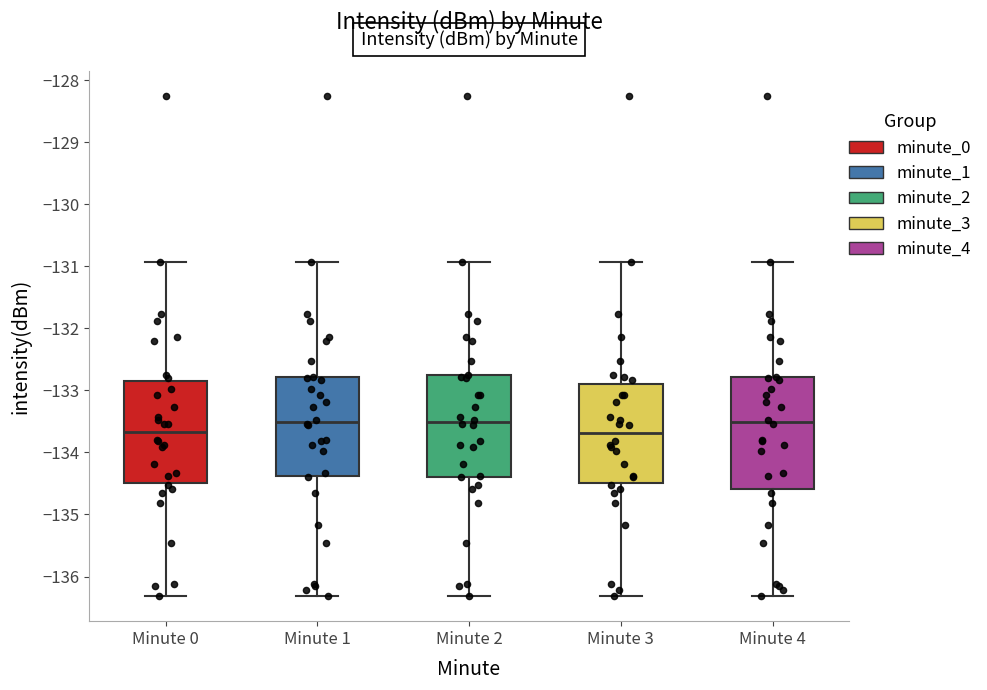

Where is the lower edge of the box for Minute 0 on the y-axis? The values are not printed on the chart, so give them approximately, as read against the axis.

-134.5